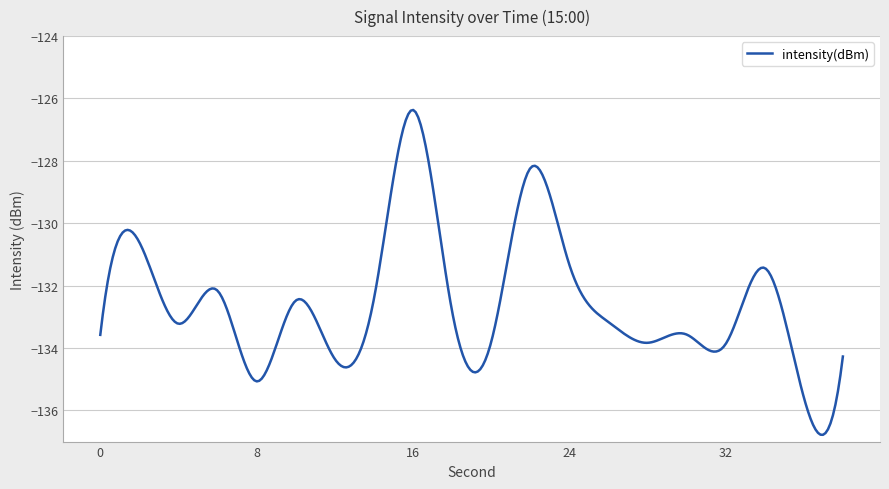

What is the smallest value displayed?

-136.8